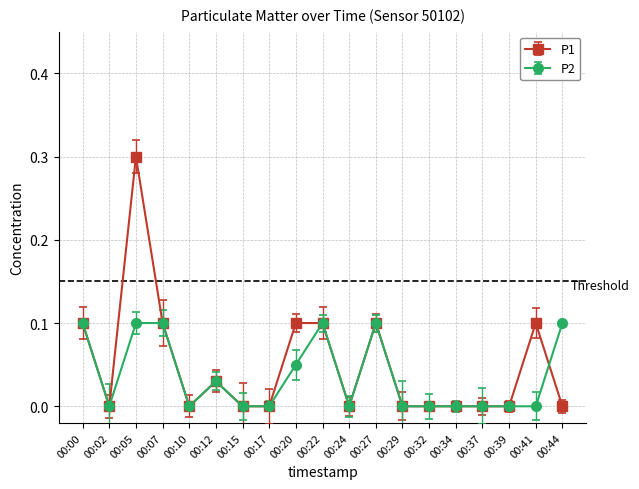

Is the value of P1 at 00:24 greater than the value of P2 at 00:00?

No